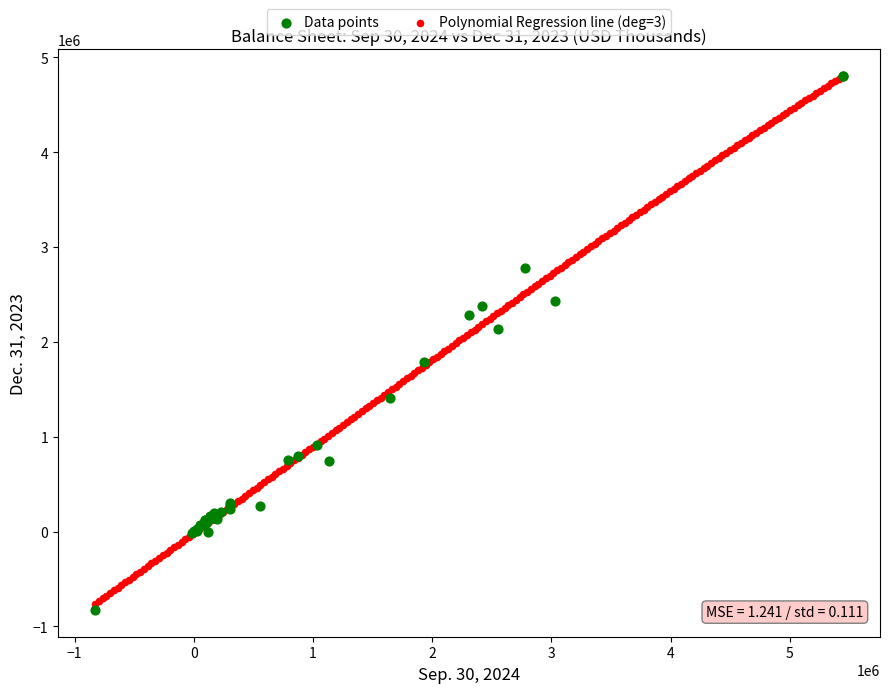

What are all the series names shown in the legend?

Data points, Polynomial Regression line (deg=3)